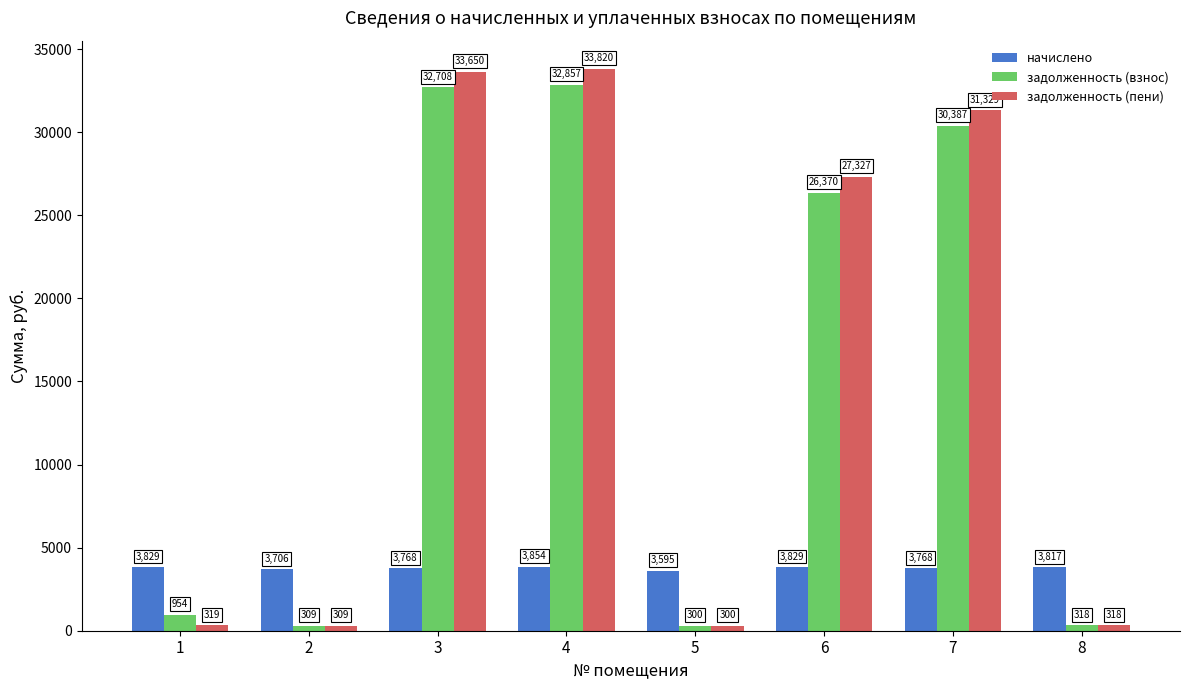

What is the approximate value of задолженность (пени) at 7?

31328.6